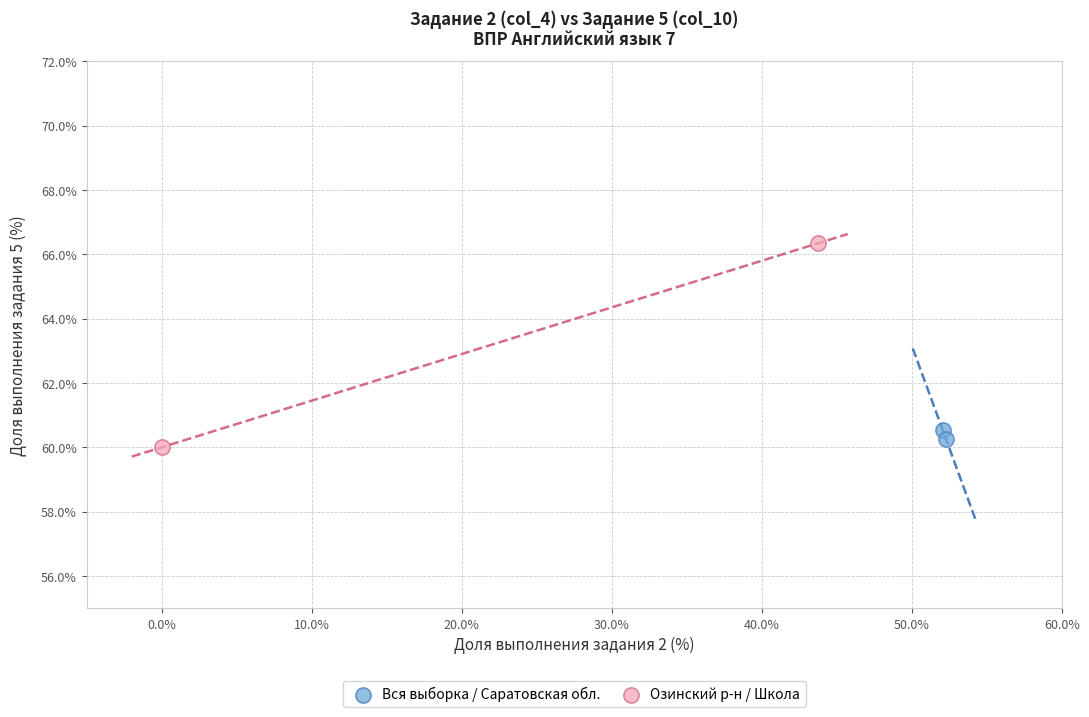

Which series reaches the maximum Y coordinate?

Озинский р-н / Школа